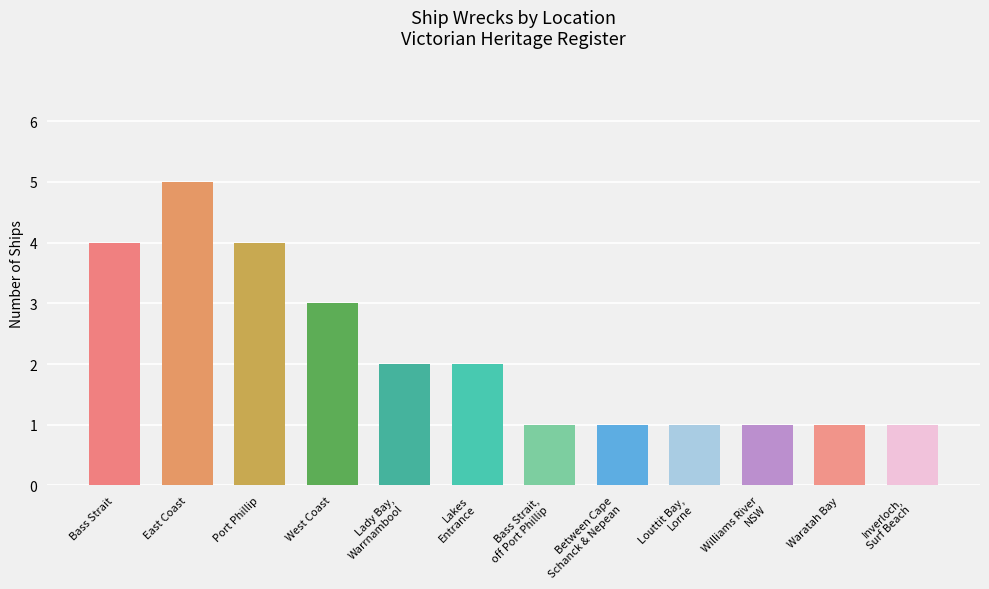

Count the number of categories in the chart.

12